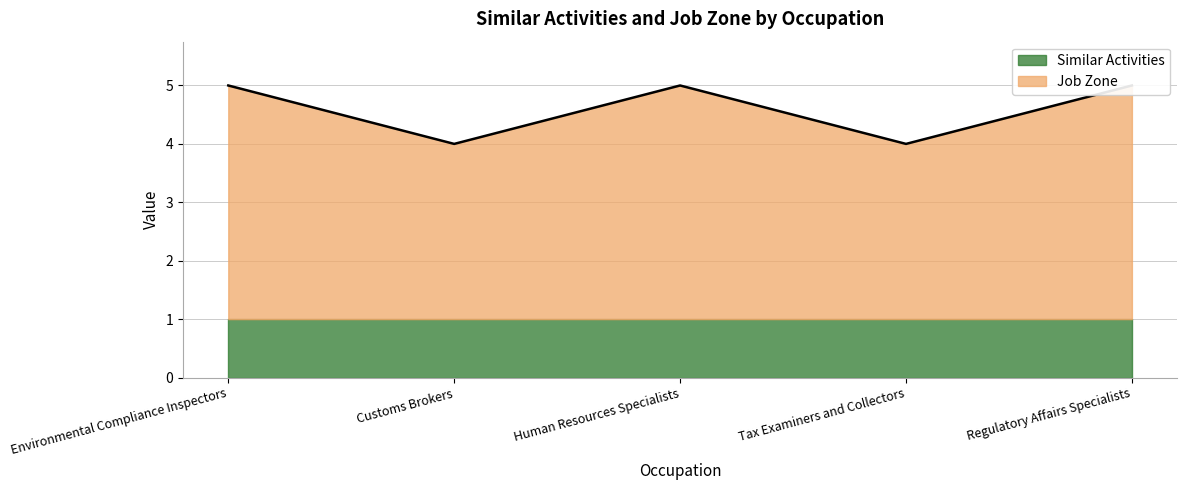

Where is the first local minimum?

Customs Brokers